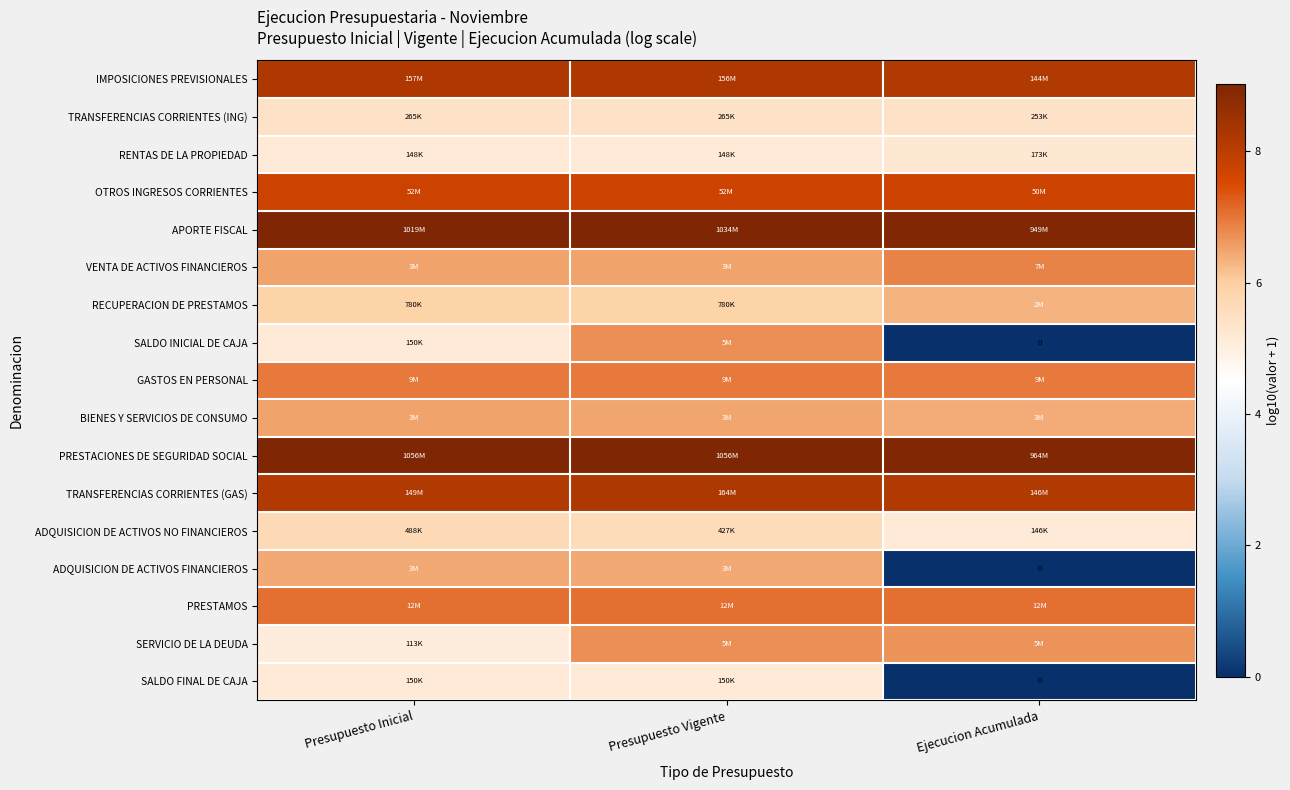

Is the value of PRESTACIONES DE SEGURIDAD SOCIAL at Presupuesto Inicial greater than the value of IMPOSICIONES PREVISIONALES at Ejecucion Acumulada?

Yes